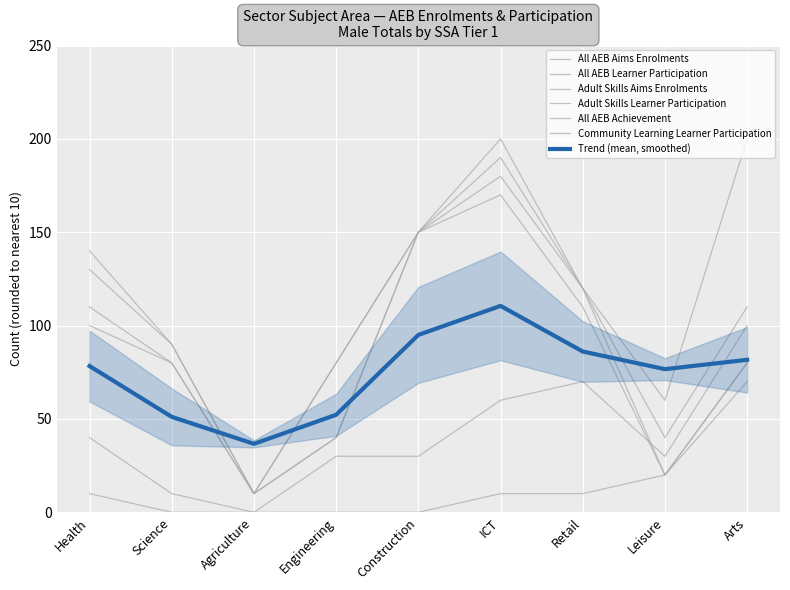

Reading left to right, extract all data points from this chart.

All AEB Aims Enrolments: 140	90	10	80	150	200	120	60	200
All AEB Learner Participation: 110	80	10	40	150	180	120	40	110
Adult Skills Aims Enrolments: 130	90	10	80	150	190	120	20	80
Adult Skills Learner Participation: 100	80	10	40	150	170	110	20	70
All AEB Achievement: 40	10	0	30	30	60	70	30	100
Community Learning Learner Participation: 10	0	0	0	0	10	10	20	80